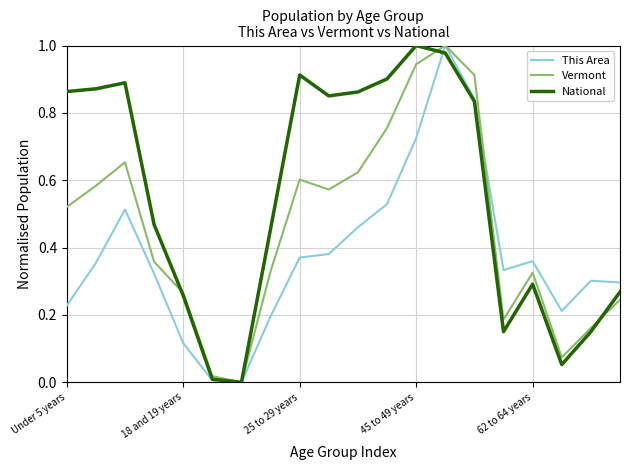

Which series has the largest total across all categories?

National